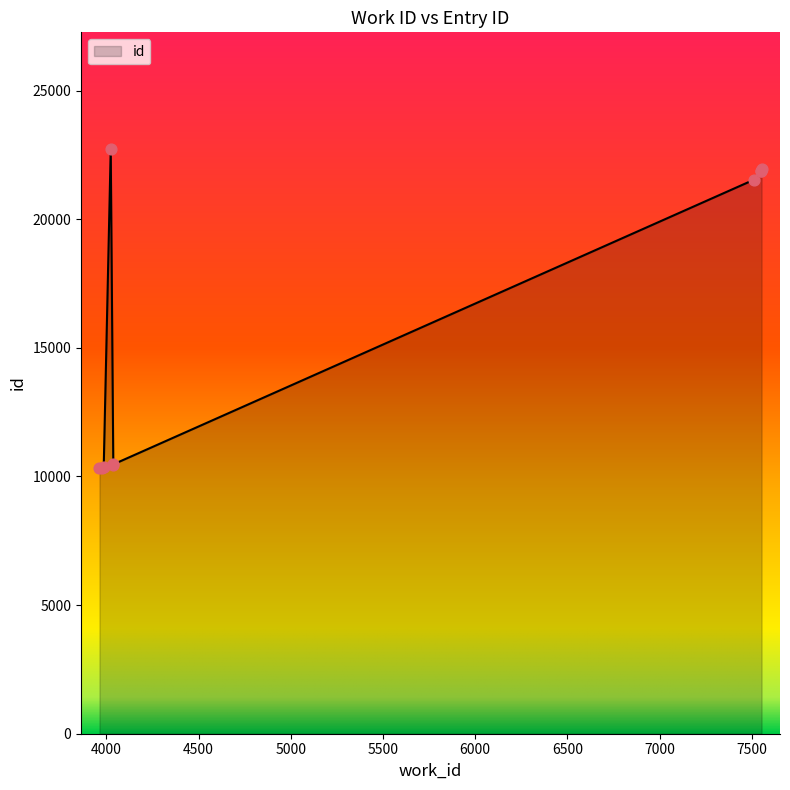

What is the ratio of the value at 7550 to the value at 7553?

1.0